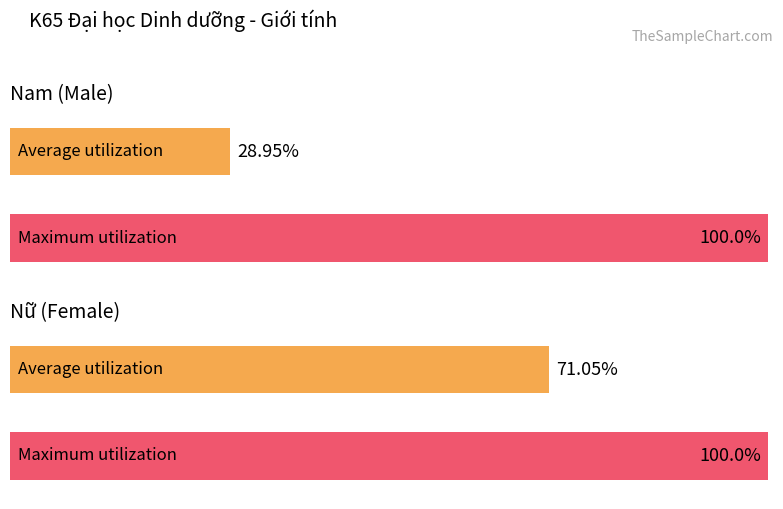

The Nam series shows 16 at Nam. True or false?

False